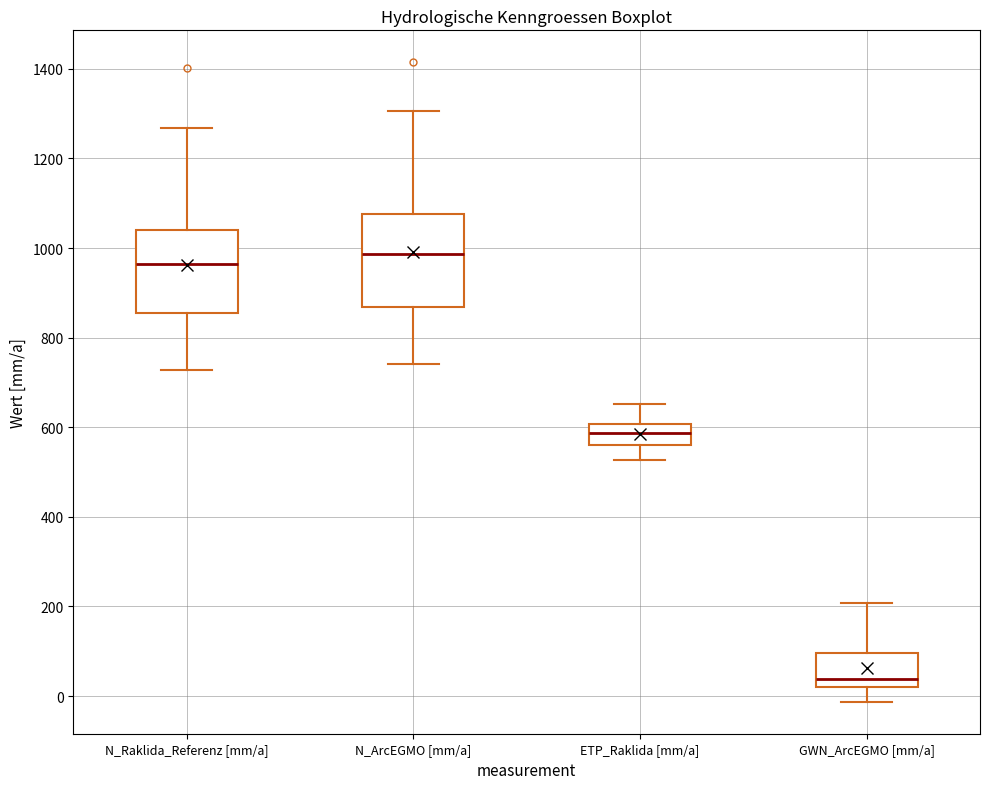

Reading left to right, transcribe this box plot: for each box, give where its median line is, the range the box spans, and where its two whiskers end, as read against the y-axis. The values are not printed on the chart, so give them approximately, as read against the axis.

N_Raklida_Referenz [mm/a]: median 960, box 860 to 1040, whiskers 720 to 1260
N_ArcEGMO [mm/a]: median 980, box 860 to 1080, whiskers 740 to 1300
ETP_Raklida [mm/a]: median 580, box 560 to 600, whiskers 520 to 660
GWN_ArcEGMO [mm/a]: median 40, box 20 to 100, whiskers -20 to 200